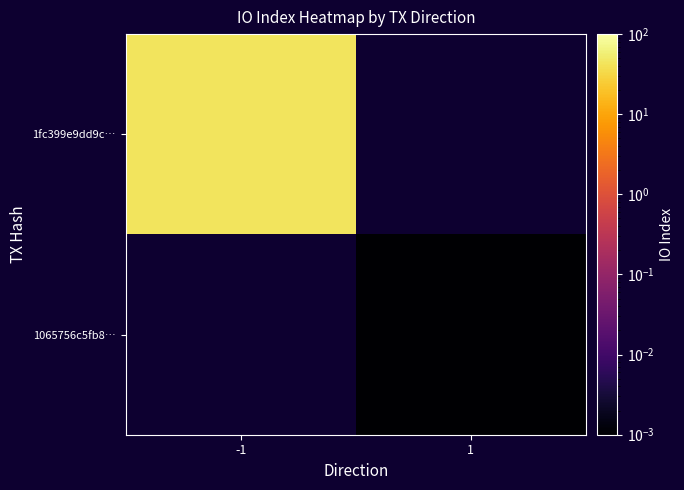

The 1065756c5fb8… series shows 0.0 at 1. True or false?

False